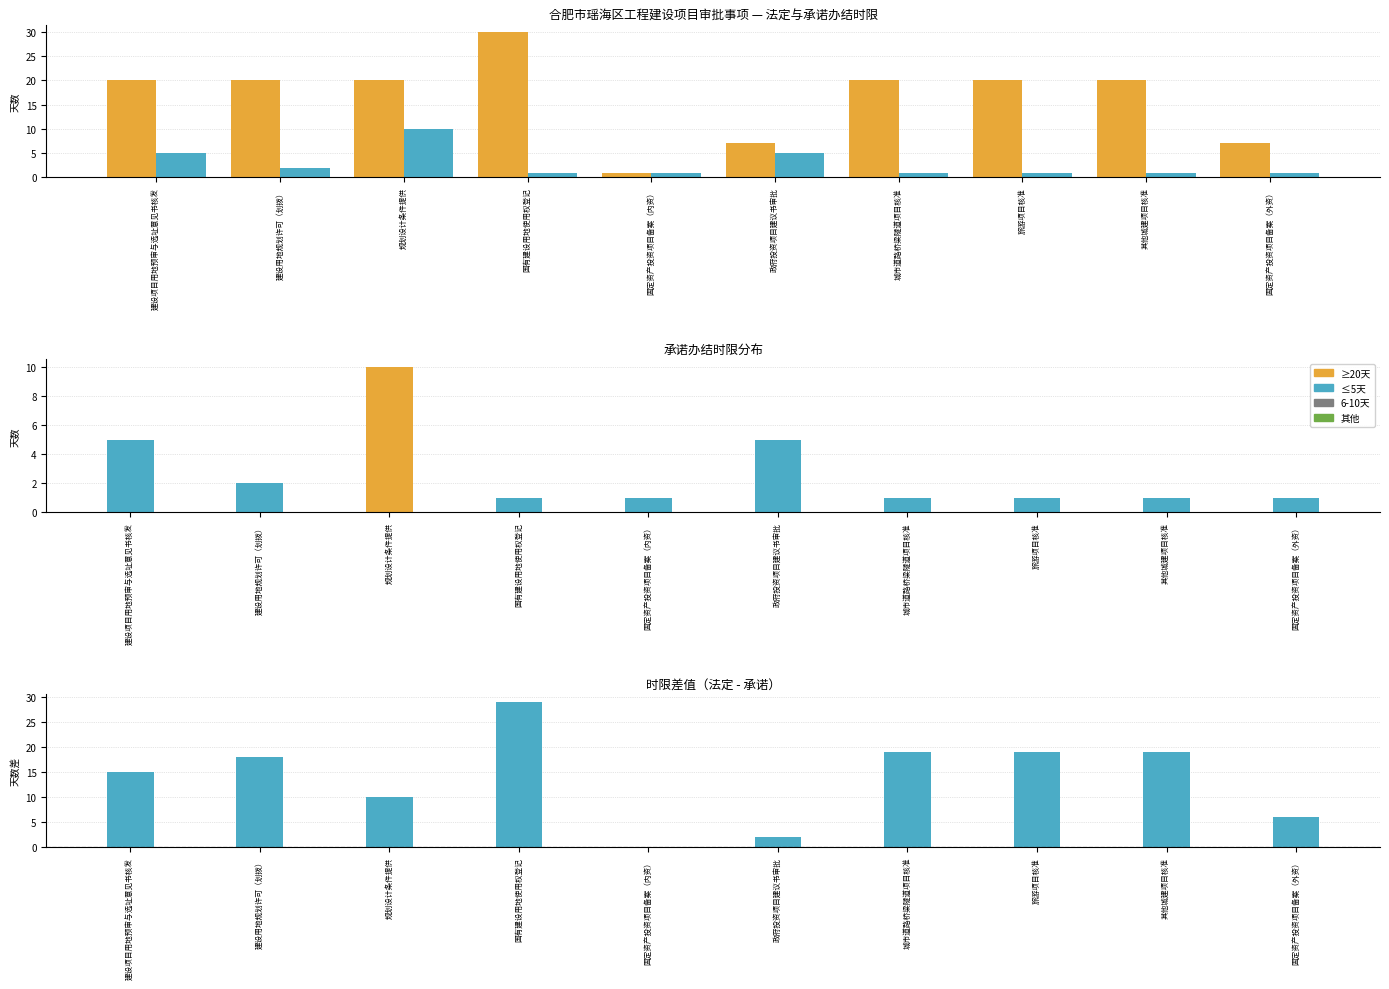

Rank the series at 建设项目用地预审与选址意见书核发 from highest to lowest value.

法定办结时限, 承诺办结时限